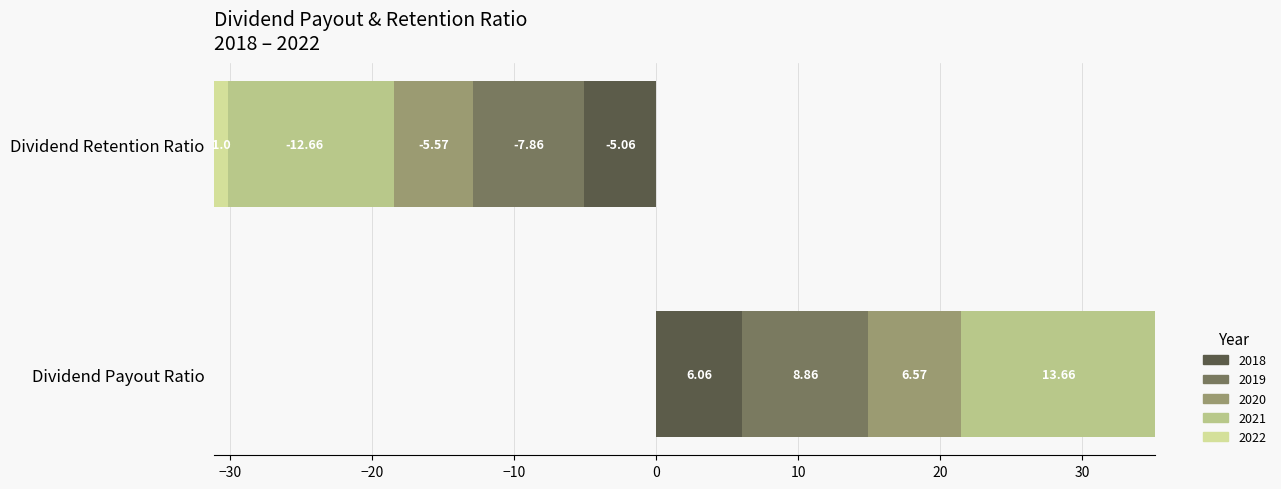

At which label does 2019 first exceed 8?

Dividend Payout Ratio